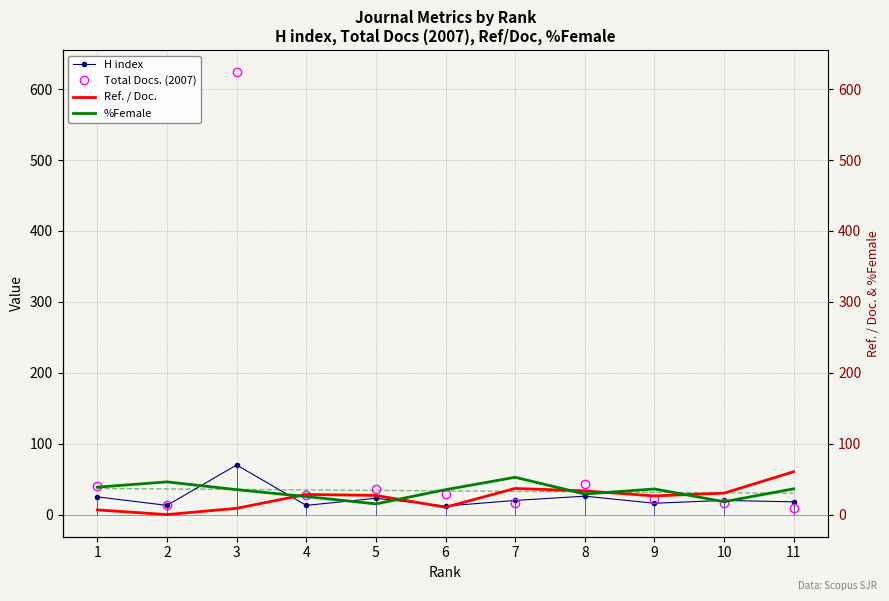

Which series has the largest total across all categories?

Total Docs. (2007)